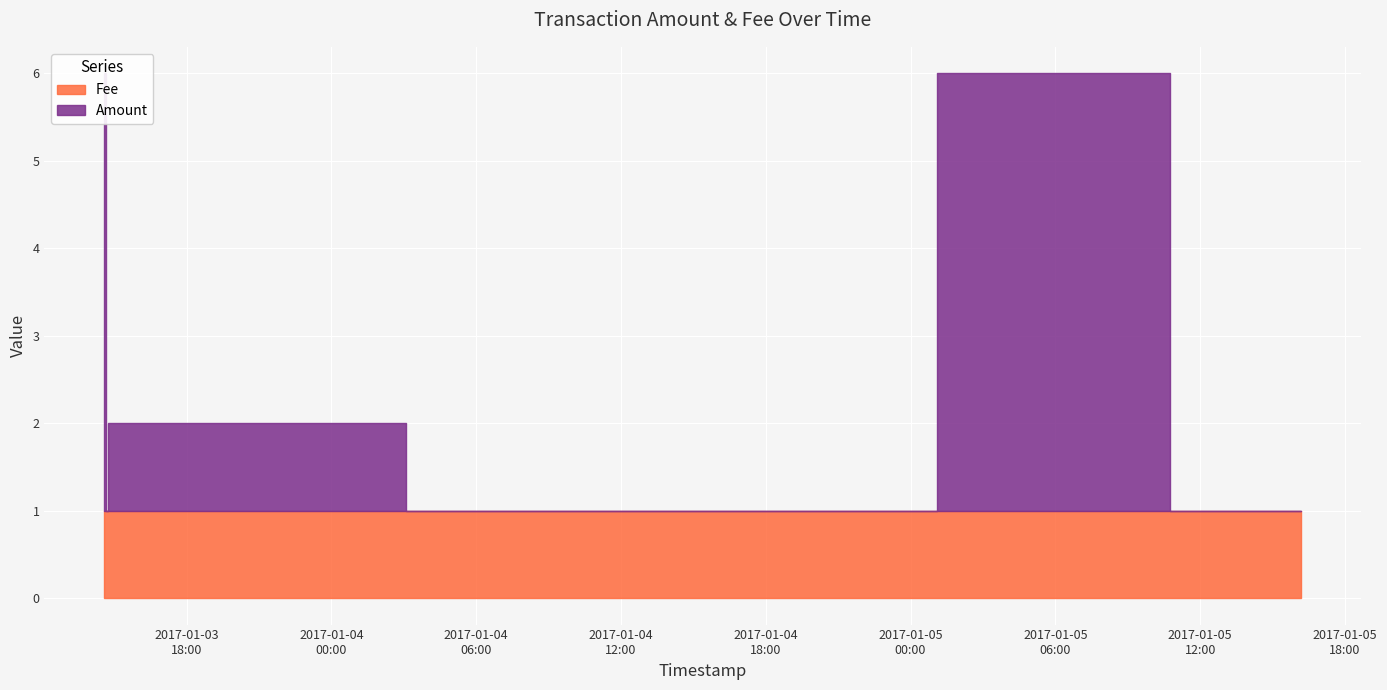

How many intersections are there between Amount and Fee?

3